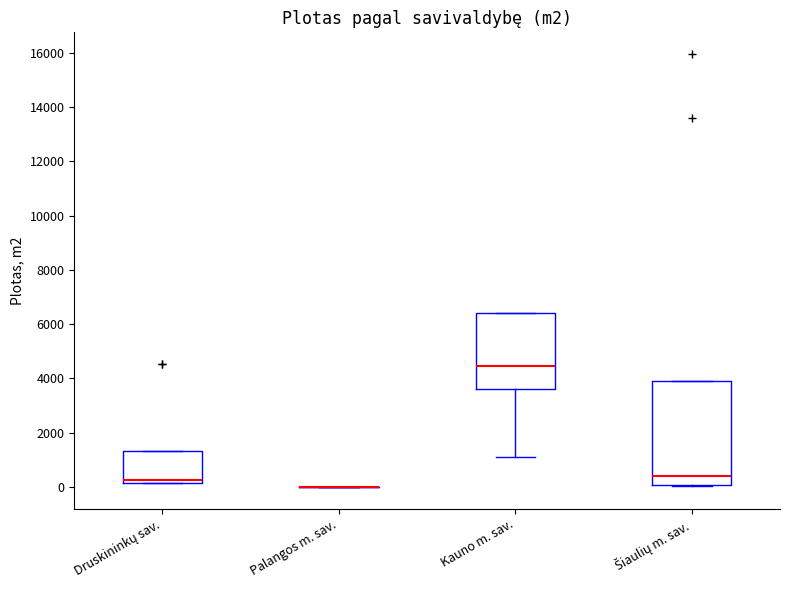

Reading left to right, read every box against the y-axis: the position of its median line, the range the box covers, and the ends of its whiskers. The values are not printed on the chart, so give them approximately, as read against the axis.

Druskininkų sav.: median 200 (just above the box's lower edge), box 200 to 1400, whiskers 200 to 1400
Palangos m. sav.: box collapsed to a line at 0, whiskers 0 to 0
Kauno m. sav.: median 4400, box 3600 to 6400, whiskers 1200 to 6400
Šiaulių m. sav.: median 400, box 0 to 4000, whiskers 0 to 4000